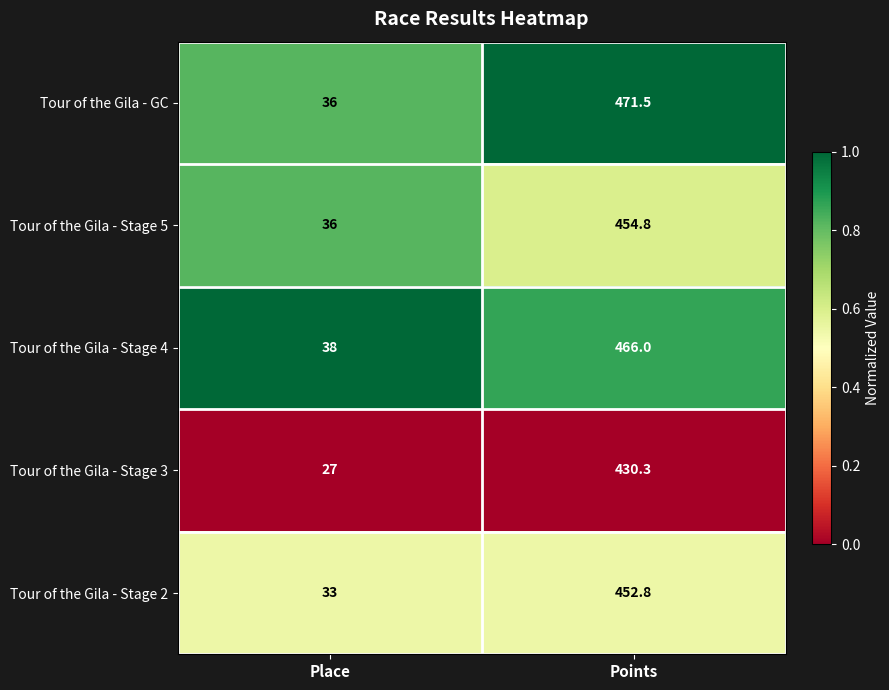

Reading left to right, what are all the values shown in this chart?

Tour of the Gila - GC: 36.0	471.5
Tour of the Gila - Stage 5: 36.0	454.8
Tour of the Gila - Stage 4: 38.0	466.0
Tour of the Gila - Stage 3: 27.0	430.3
Tour of the Gila - Stage 2: 33.0	452.8